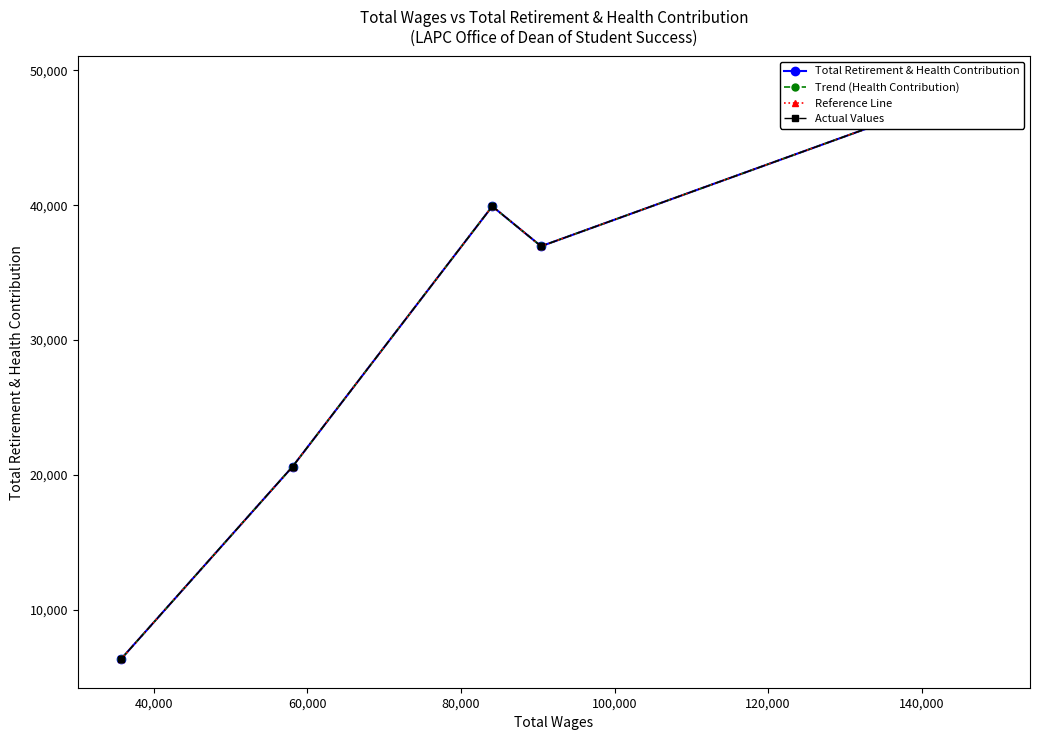

How many series are shown in this chart?

4